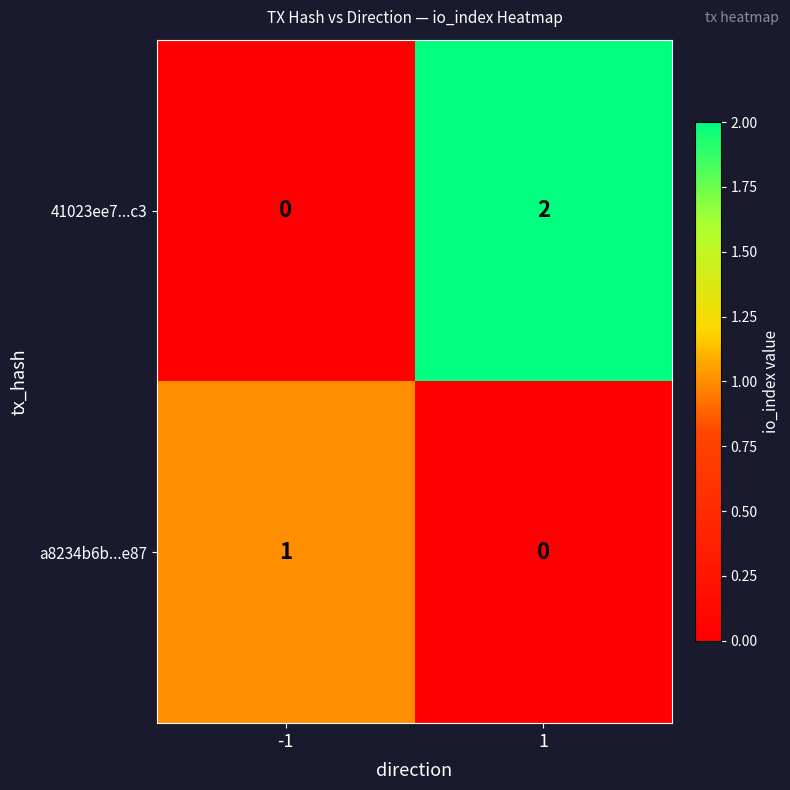

Is it true that a8234b6b...e87 equals 0 at 1?

True